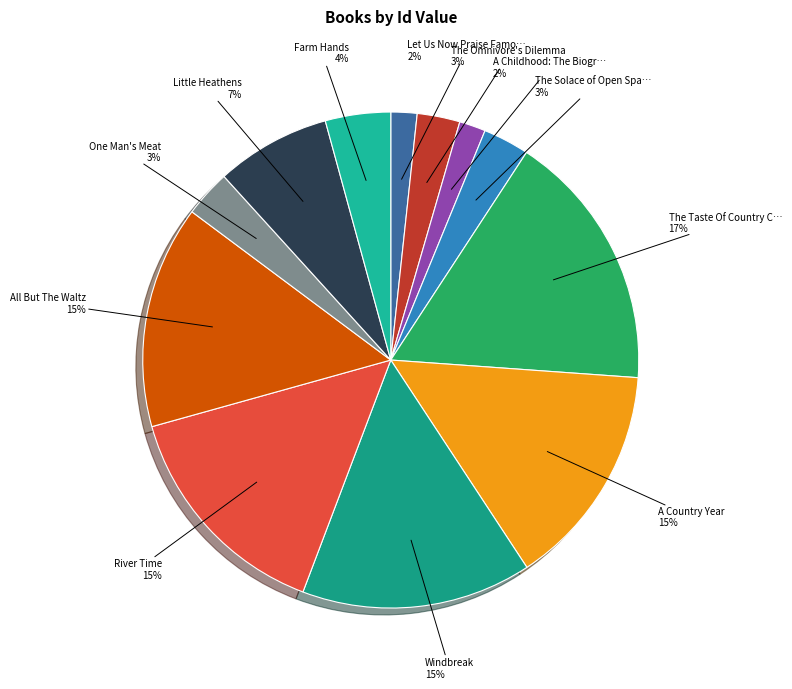

Which category has the biggest portion of the pie?

The Taste Of Country Cooking